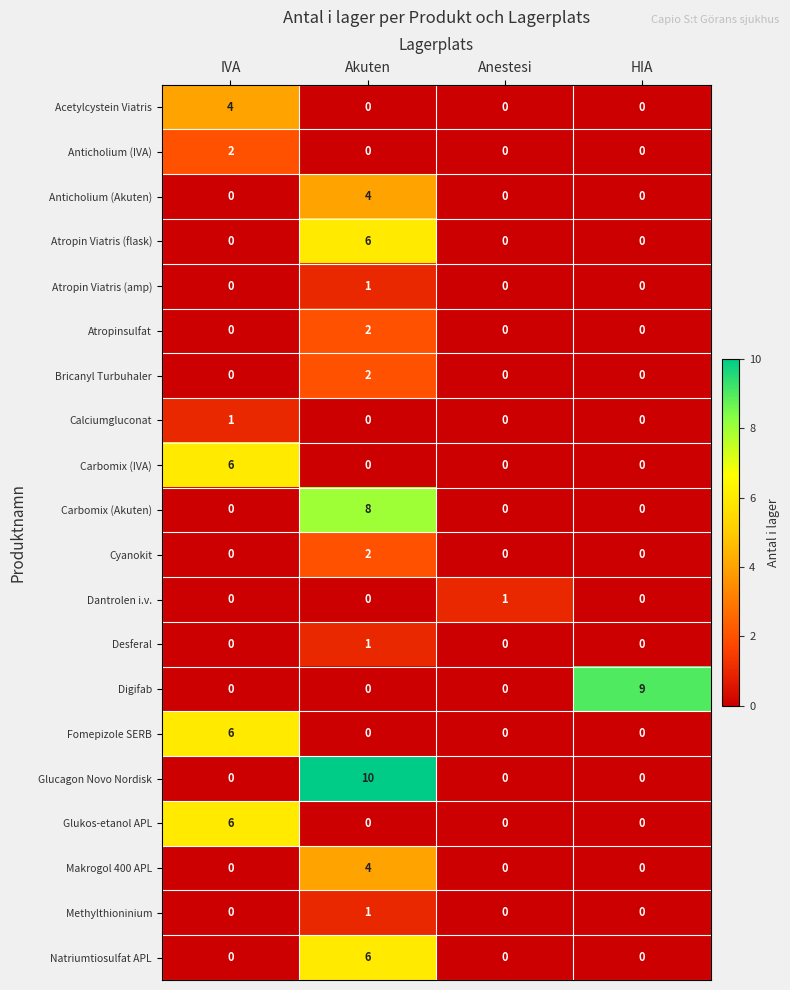

How many Carbomix (Akuten) values are between 0 and 8?

4